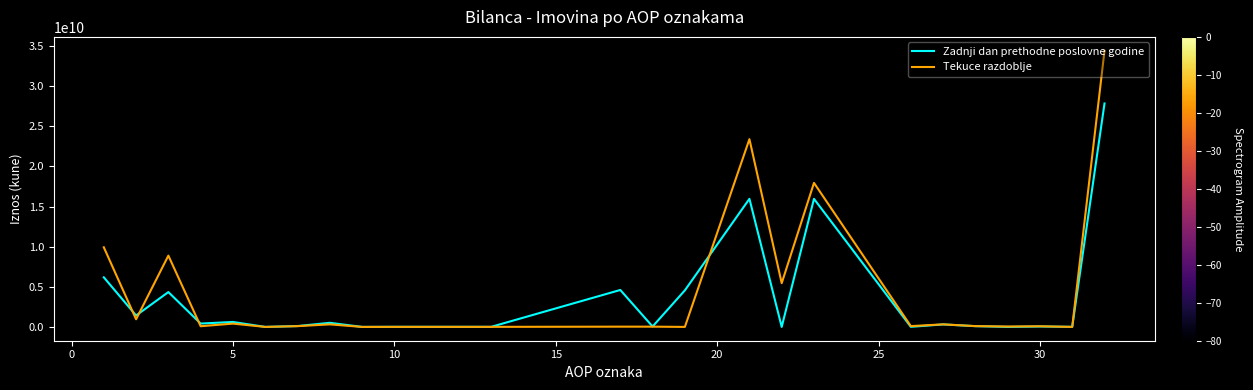

Which series has the widest spread of values?

Tekuce razdoblje